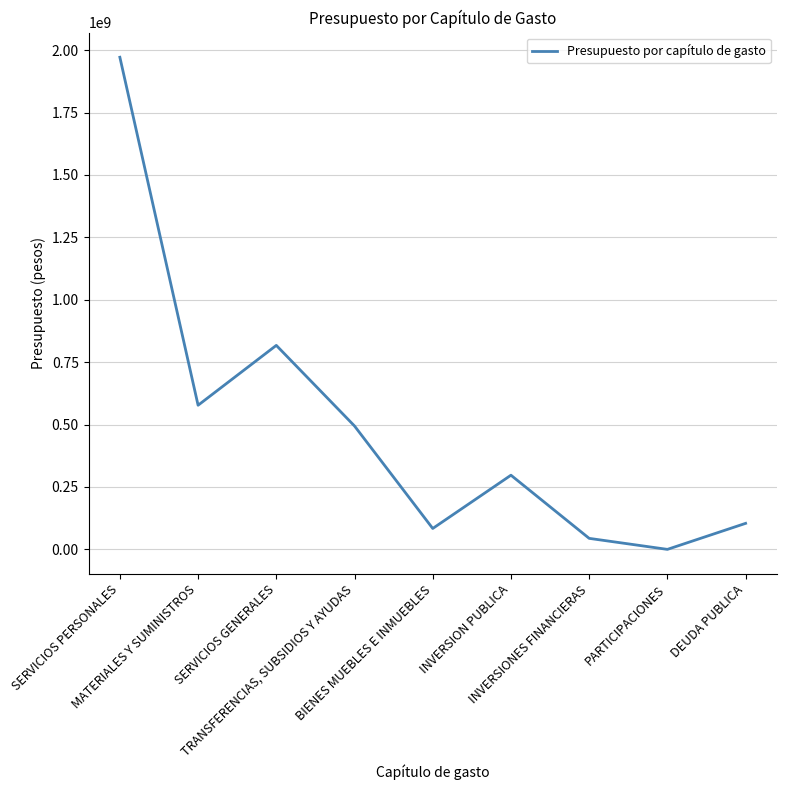

Reading left to right, list all the values displayed in this chart.

SERVICIOS PERSONALES=1971604437.0	MATERIALES Y SUMINISTROS=577423756.7	SERVICIOS GENERALES=817280383.9	TRANSFERENCIAS, SUBSIDIOS Y AYUDAS=494307077.4	BIENES MUEBLES E INMUEBLES=83707801.8	INVERSION PUBLICA=297155242.6	INVERSIONES FINANCIERAS=44123676.4	PARTICIPACIONES=0.0	DEUDA PUBLICA=104242142.3